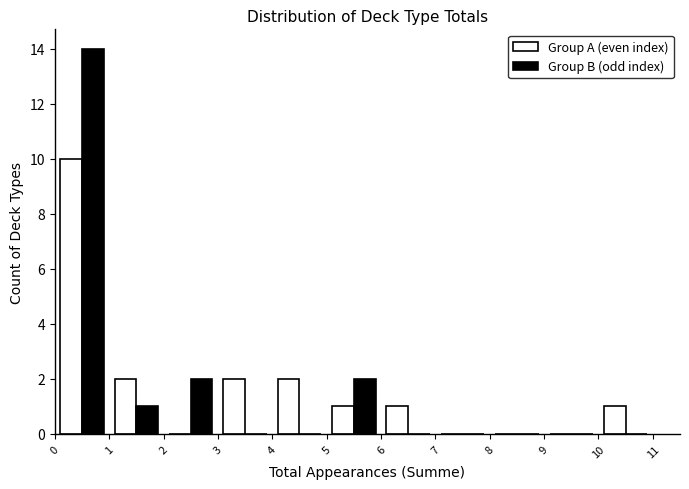

In the Group A (even index) series, which range on the x-axis has the tallest bar?

0 to 1